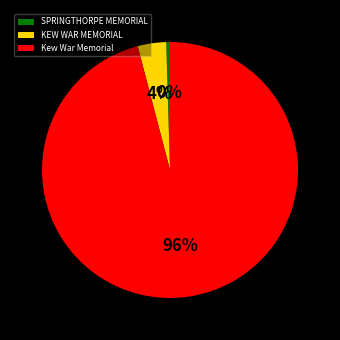

To the nearest percent, what is the average slice percentage?

33%